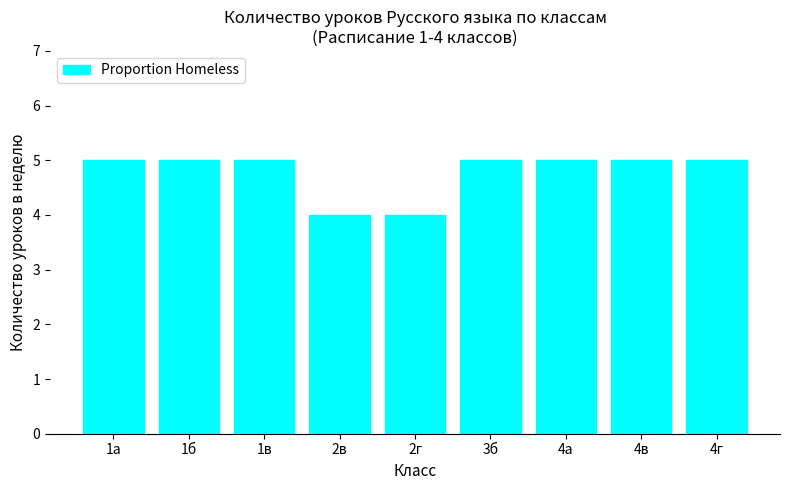

Count the number of data series in this chart.

1